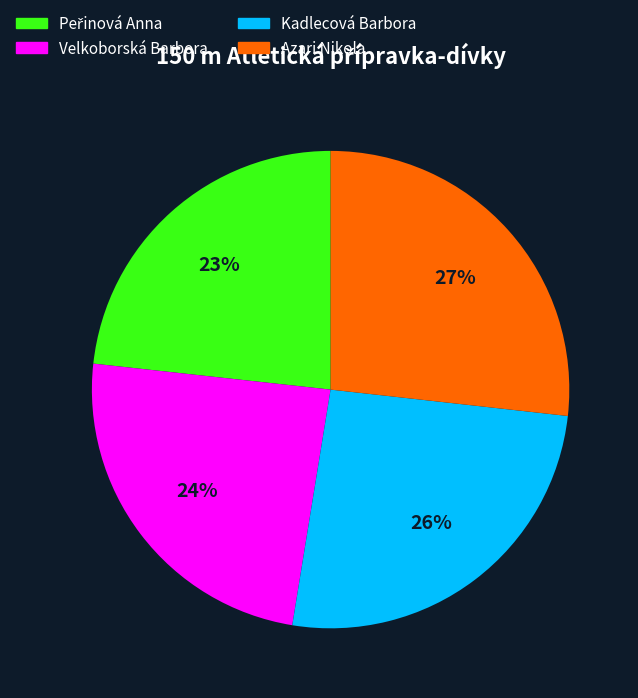

What is the ratio of the value at Azari Nikola to the value at Velkoborská Barbora?

1.1